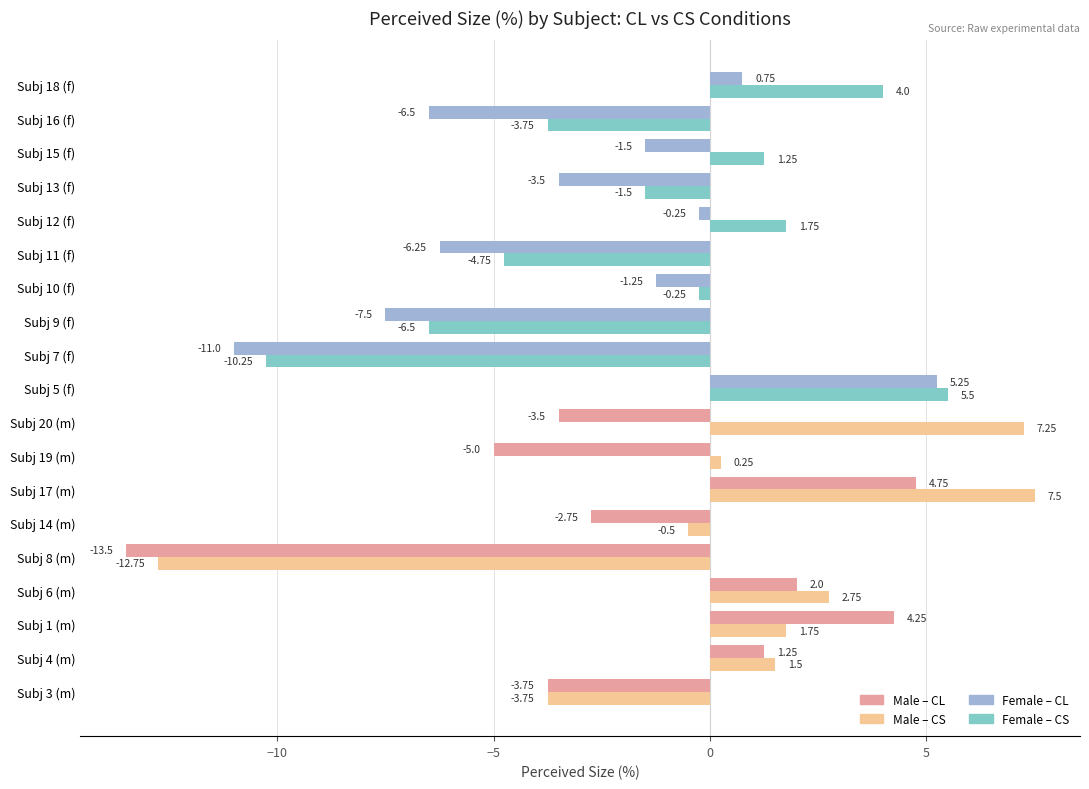

At which category is the sum across all series the highest?

Subj 17 (m)